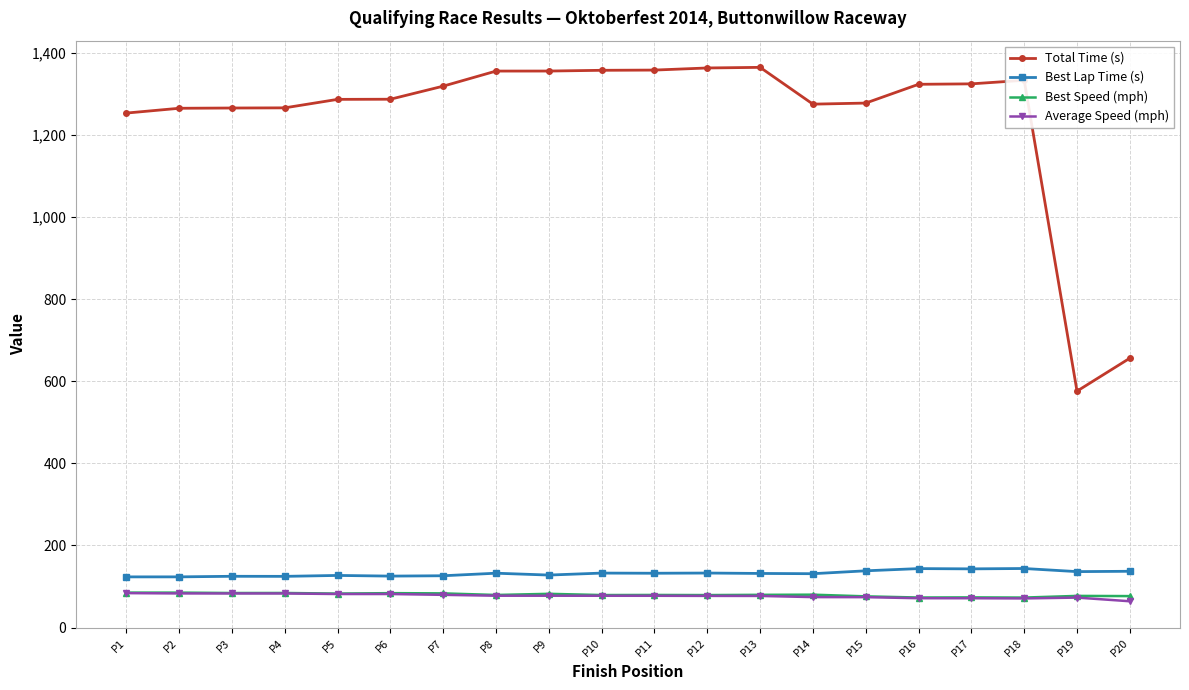

What is the total value across all series at P15?

1565.4